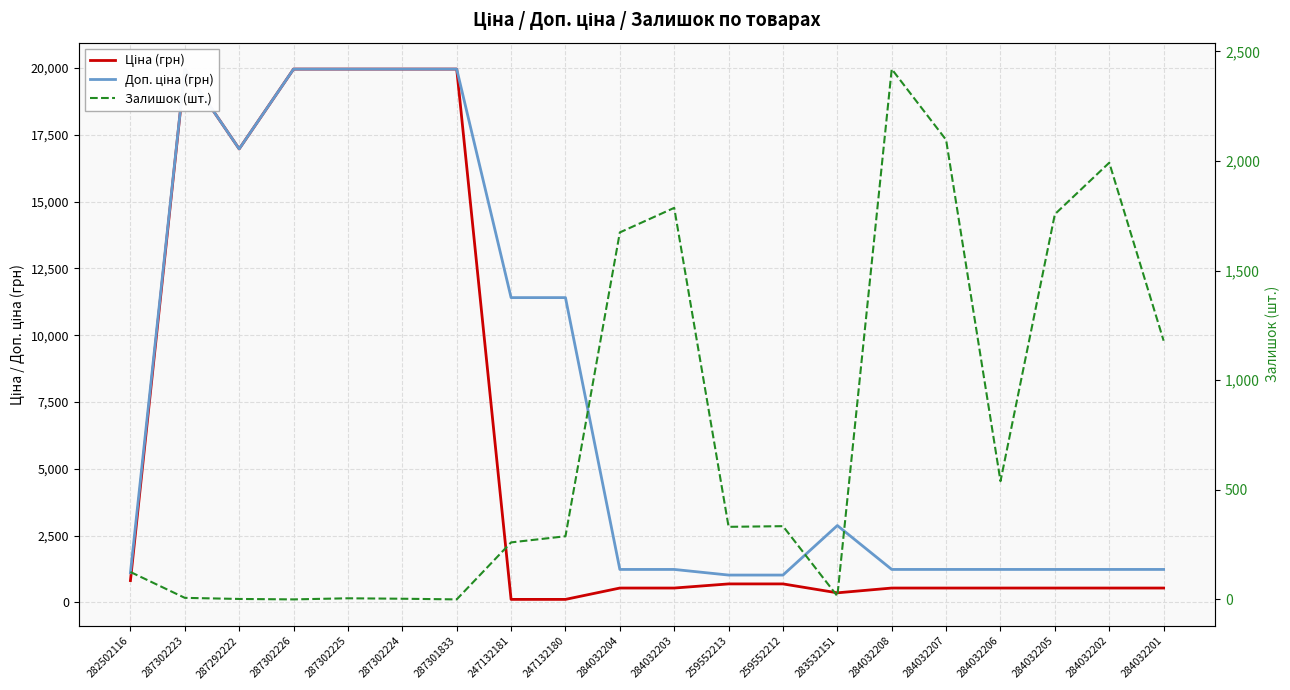

Rank the categories by Ціна (грн) value from highest to lowest.

287302223, 287302226, 287302225, 287302224, 287301833, 287292222, 282502116, 259552213, 259552212, 284032204, 284032203, 284032208, 284032207, 284032206, 284032205, 284032202, 284032201, 283532151, 247132181, 247132180